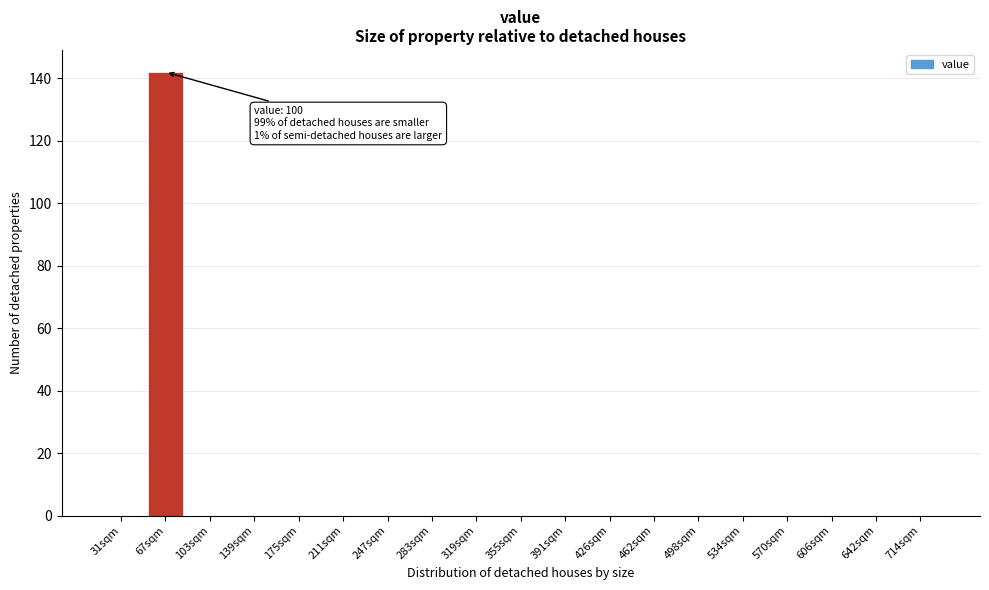

Reading left to right, transcribe all the data shown in this chart.

31sqm=0	67sqm=142	103sqm=0	139sqm=0	175sqm=0	211sqm=0	247sqm=0	283sqm=0	319sqm=0	355sqm=0	391sqm=0	426sqm=0	462sqm=0	498sqm=0	534sqm=0	570sqm=0	606sqm=0	642sqm=0	714sqm=0